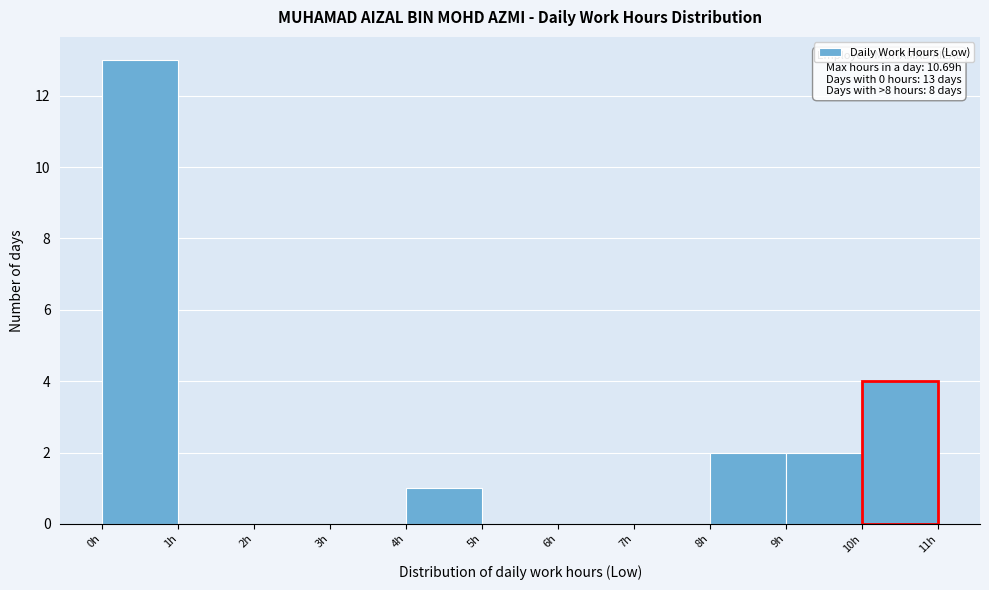

Over which range of the x-axis is the bar tallest?

0 to 1